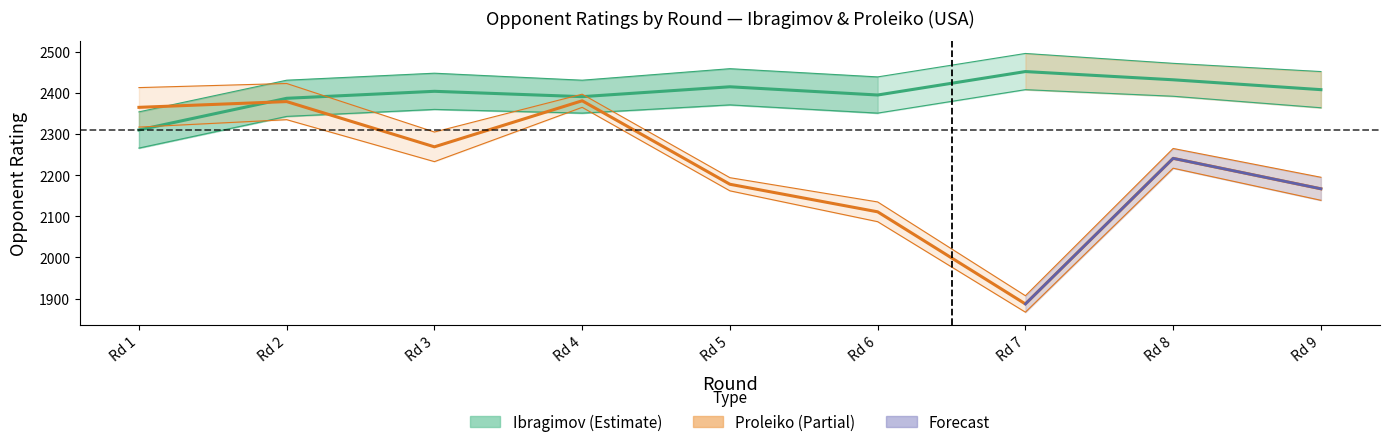

Reading left to right, extract all data points from this chart.

Ibragimov_rating: 2310.0	2387.0	2404.0	2391.0	2415.0	2395.0	2452.0	2432.0	2408.0
Ibragimov_points: 5.5	5.5	5.5	5.0	5.5	5.5	5.5	5.0	5.5
Ibragimov_K: 10.0	10.0	10.0	10.0	10.0	10.0	10.0	10.0	10.0
Proleiko_rating: 2365.0	2379.0	2269.0	2381.0	2178.0	2111.0	1887.0	2241.0	2167.0
Proleiko_points: 6.0	5.5	4.5	2.0	2.0	3.0	2.5	3.0	3.5
Proleiko_K: 40.0	40.0	40.0	40.0	40.0	40.0	40.0	40.0	40.0